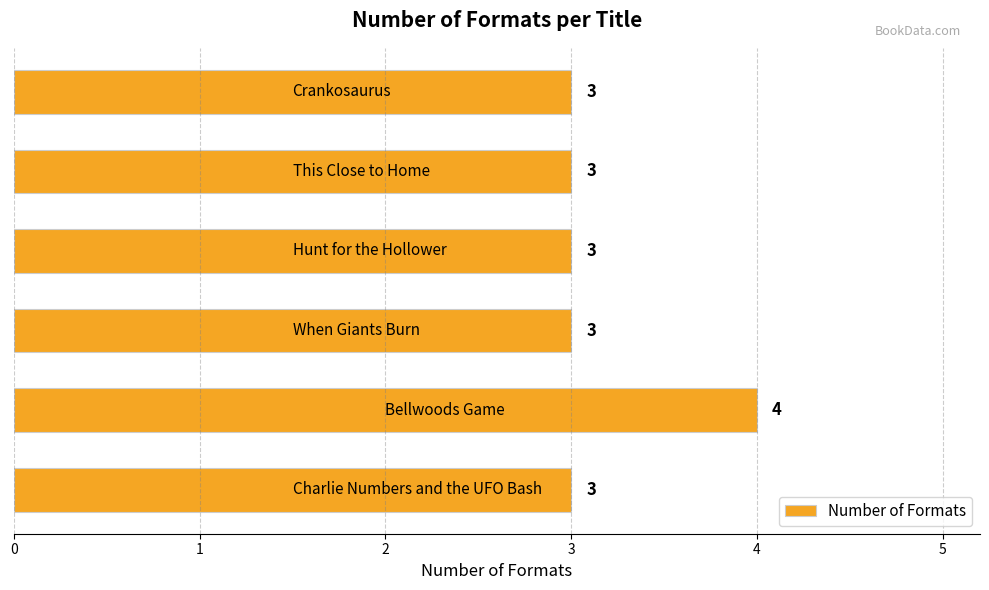

What is the greatest value displayed?

4